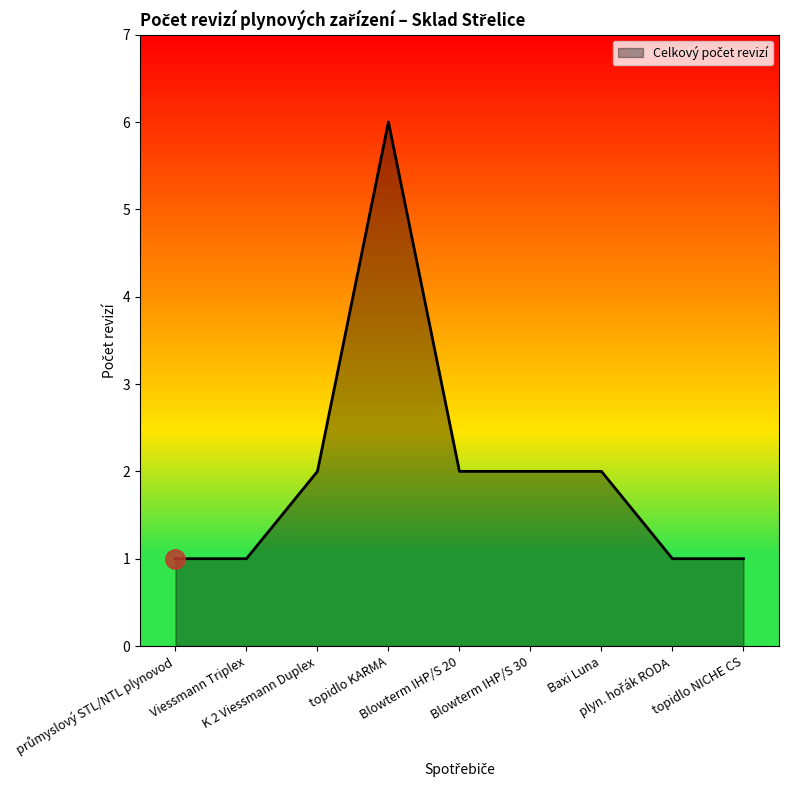

What is the maximum value shown in the chart?

6